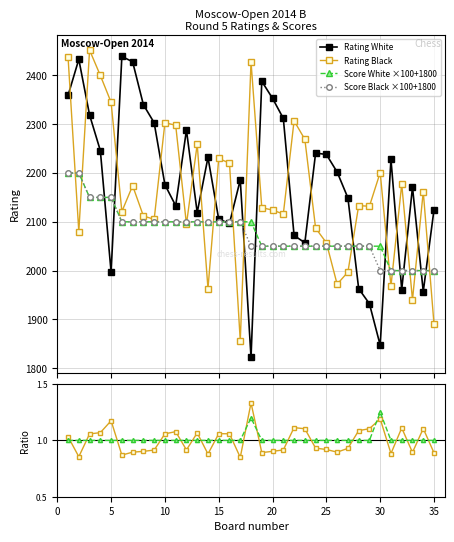

Reading left to right, list all the values displayed in this chart.

Rating White: 2359.0	2433.0	2319.0	2246.0	1997.0	2439.0	2428.0	2340.0	2303.0	2176.0	2133.0	2288.0	2119.0	2232.0	2105.0	2097.0	2186.0	1822.0	2388.0	2353.0	2312.0	2072.0	2057.0	2241.0	2238.0	2202.0	2149.0	1963.0	1932.0	1847.0	2228.0	1961.0	2171.0	1957.0	2125.0
Rating Black: 2438.0	2080.0	2452.0	2400.0	2345.0	2121.0	2174.0	2112.0	2105.0	2303.0	2298.0	2095.0	2259.0	1963.0	2230.0	2220.0	1856.0	2428.0	2129.0	2124.0	2116.0	2307.0	2269.0	2087.0	2057.0	1972.0	1997.0	2133.0	2132.0	2201.0	1968.0	2177.0	1940.0	2162.0	1890.0
Score White ×100+1800: 2200.0	2200.0	2150.0	2150.0	2150.0	2100.0	2100.0	2100.0	2100.0	2100.0	2100.0	2100.0	2100.0	2100.0	2100.0	2100.0	2100.0	2100.0	2050.0	2050.0	2050.0	2050.0	2050.0	2050.0	2050.0	2050.0	2050.0	2050.0	2050.0	2050.0	2000.0	2000.0	2000.0	2000.0	2000.0
Score Black ×100+1800: 2200.0	2200.0	2150.0	2150.0	2150.0	2100.0	2100.0	2100.0	2100.0	2100.0	2100.0	2100.0	2100.0	2100.0	2100.0	2100.0	2100.0	2050.0	2050.0	2050.0	2050.0	2050.0	2050.0	2050.0	2050.0	2050.0	2050.0	2050.0	2050.0	2000.0	2000.0	2000.0	2000.0	2000.0	2000.0
Rb/Rw ratio: 1.0	0.9	1.1	1.1	1.2	0.9	0.9	0.9	0.9	1.1	1.1	0.9	1.1	0.9	1.1	1.1	0.8	1.3	0.9	0.9	0.9	1.1	1.1	0.9	0.9	0.9	0.9	1.1	1.1	1.2	0.9	1.1	0.9	1.1	0.9
Sw/Sb ratio: 1.0	1.0	1.0	1.0	1.0	1.0	1.0	1.0	1.0	1.0	1.0	1.0	1.0	1.0	1.0	1.0	1.0	1.2	1.0	1.0	1.0	1.0	1.0	1.0	1.0	1.0	1.0	1.0	1.0	1.2	1.0	1.0	1.0	1.0	1.0